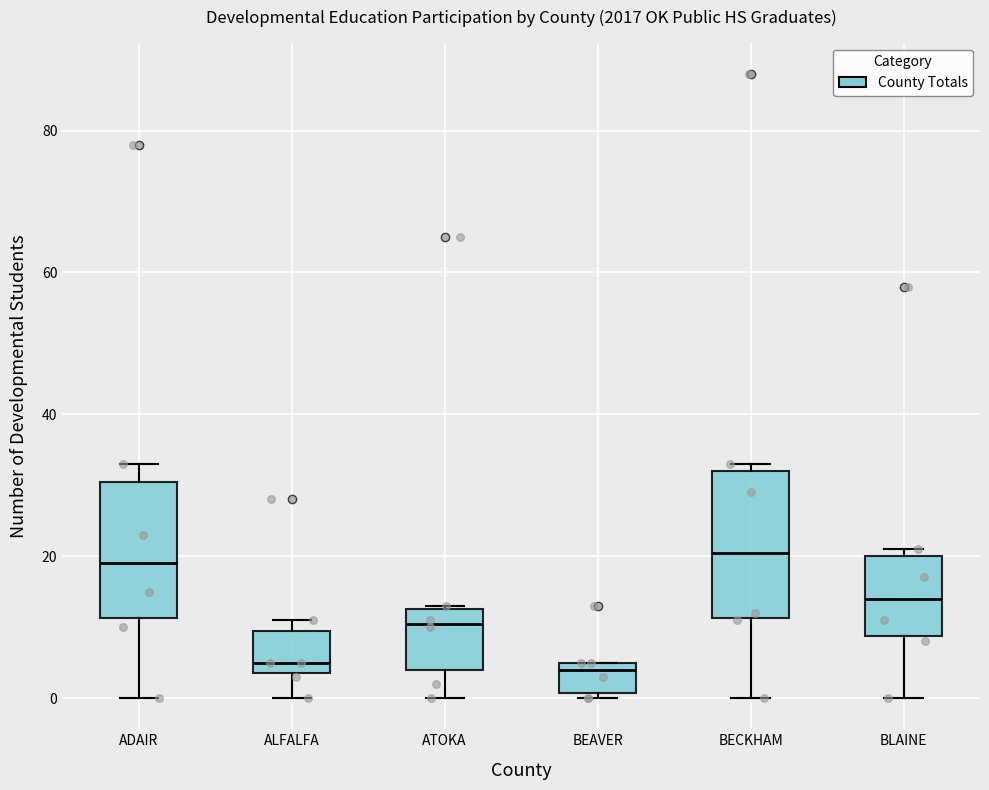

Reading left to right, transcribe this box plot: for each box, give where its median line is, the range the box spans, and where its two whiskers end, as read against the y-axis. The values are not printed on the chart, so give them approximately, as read against the axis.

ADAIR: median 20, box 12 to 30, whiskers 0 to 34
ALFALFA: median 6, box 4 to 10, whiskers 0 to 12
ATOKA: median 10, box 4 to 12, whiskers 0 to 14
BEAVER: median 4, box 0 to 6, whiskers 0 (just below the box's lower edge) to 6
BECKHAM: median 20, box 12 to 32, whiskers 0 to 34
BLAINE: median 14, box 8 to 20, whiskers 0 to 22